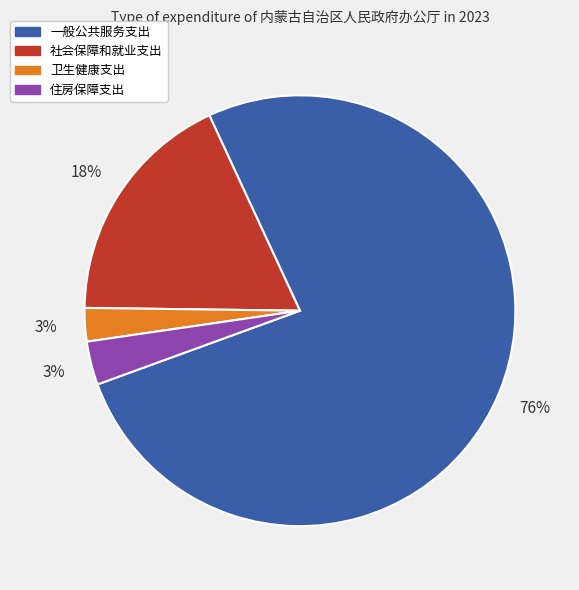

Combined, do 卫生健康支出 and 一般公共服务支出 account for over 50%?

Yes